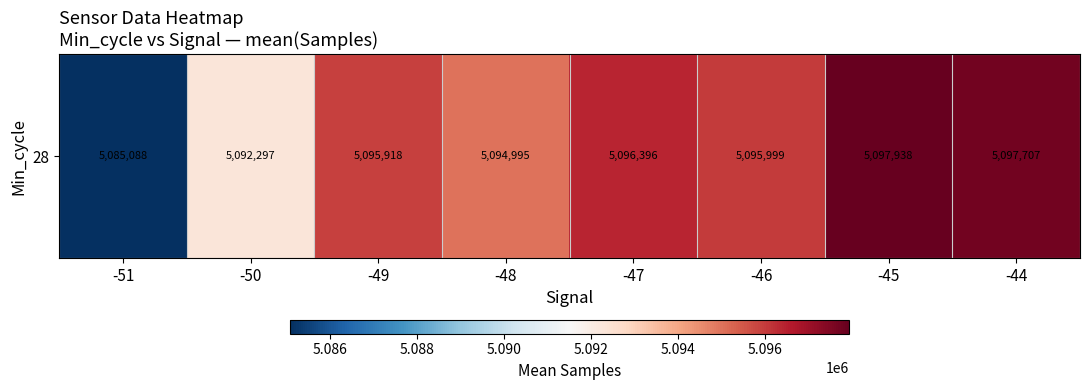

At which category does the chart reach its peak across all series?

-45